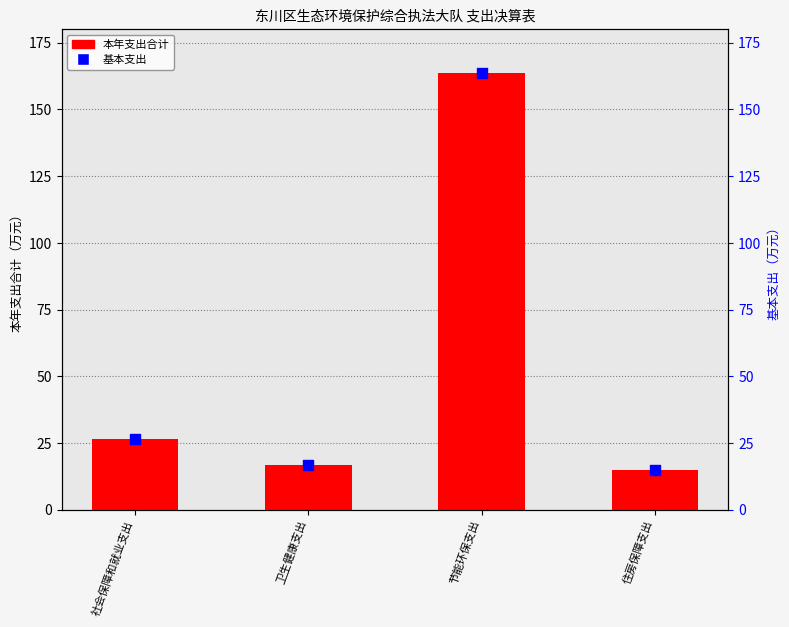

At how many categories does at least one series exceed 122?

1